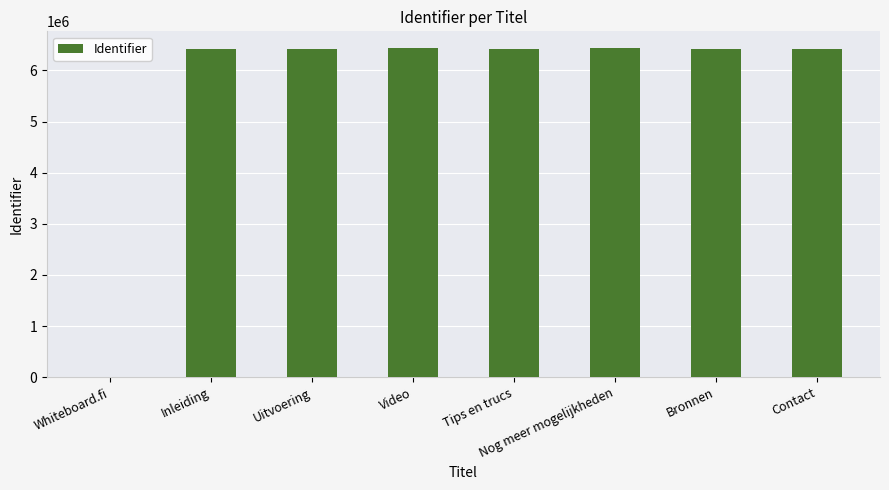

Does the chart contain stacked bars?

No